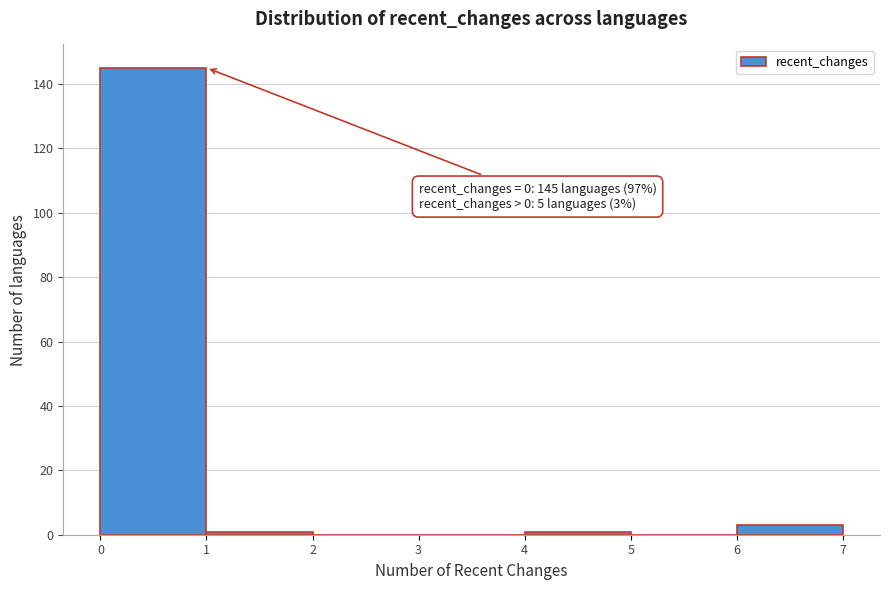

Over which range of the x-axis is the bar tallest?

0 to 1